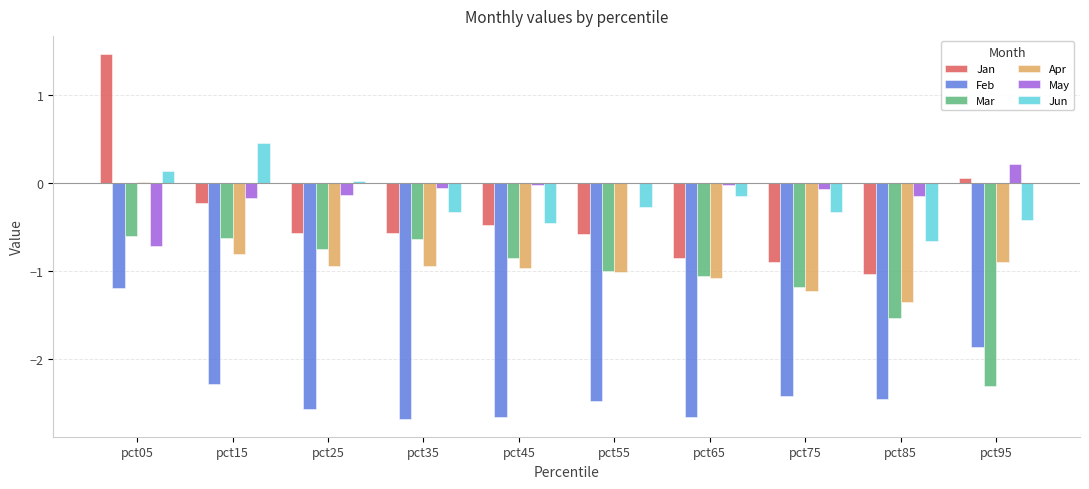

What is the difference between the Jan values at pct35 and pct05?

2.0